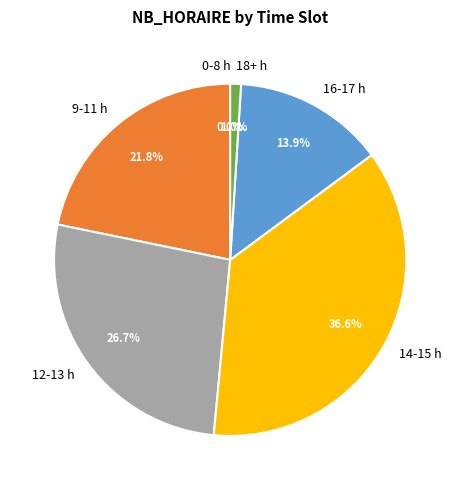

Is 14 the majority of the pie?

No